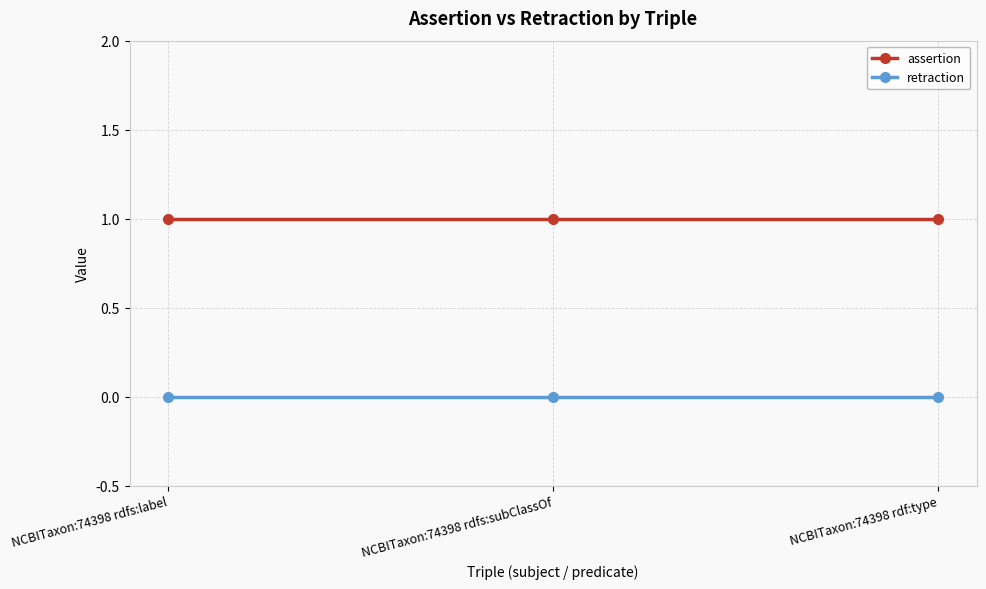

How many categories are shown in the chart?

3